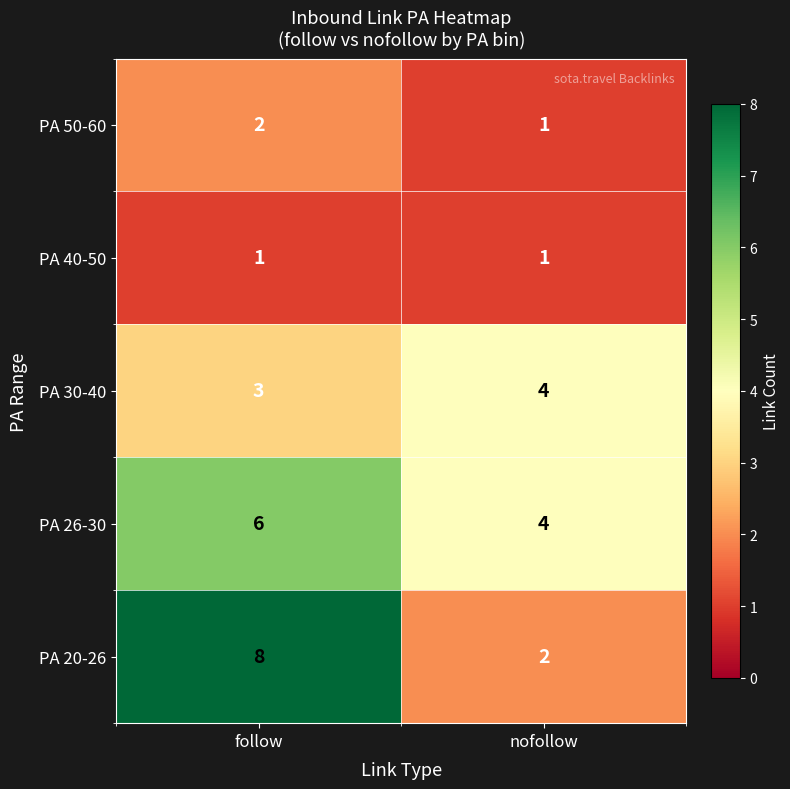

List the labels in order of PA 30-40 value, largest first.

nofollow, follow